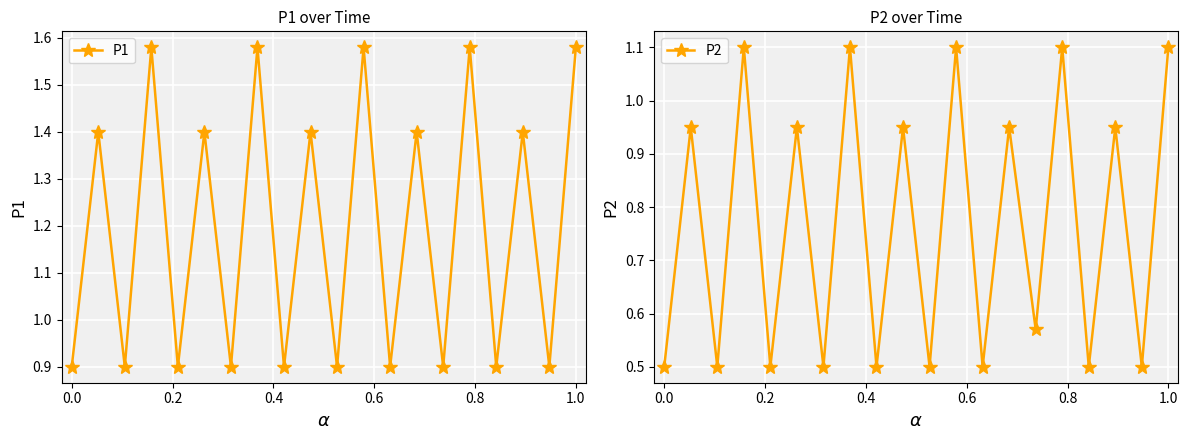

What is the minimum value for P1?

0.9